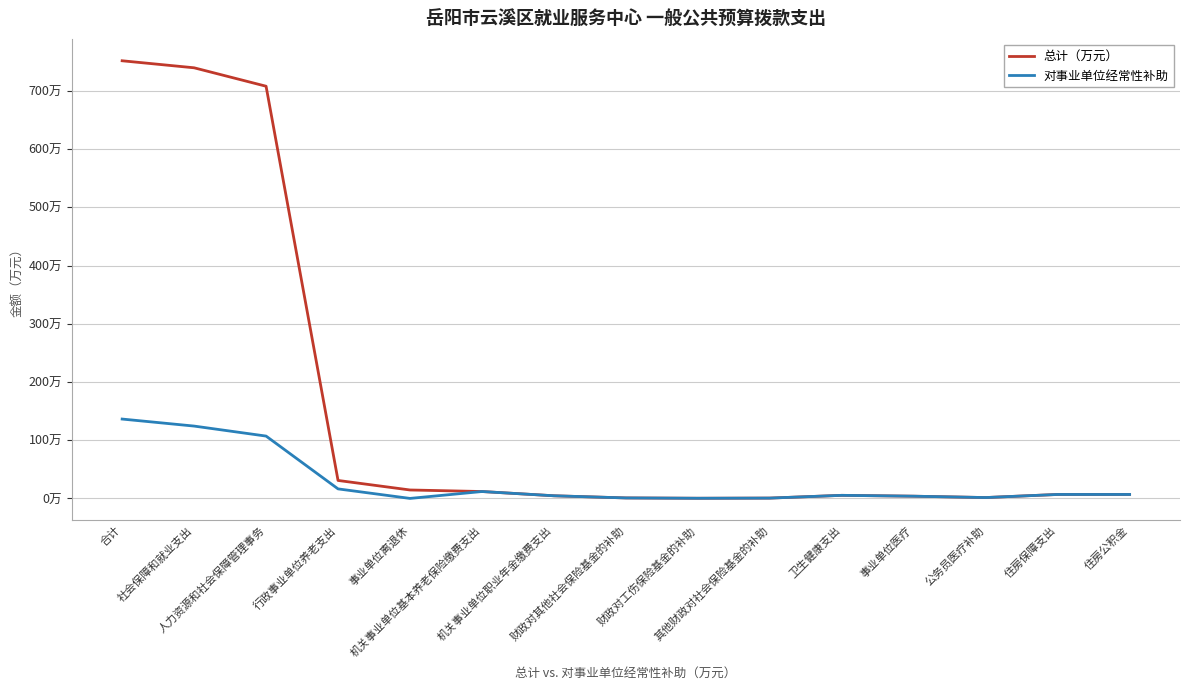

Reading left to right, list all the values displayed in this chart.

总计（万元）: 合计=751.8	社会保障和就业支出=739.7	人力资源和社会保障管理事务=708.1	行政事业单位养老支出=30.8	事业单位离退休=14.5	机关事业单位基本养老保险缴费支出=11.8	机关事业单位职业年金缴费支出=4.5	财政对其他社会保险基金的补助=0.8	财政对工伤保险基金的补助=0.3	其他财政对社会保险基金的补助=0.6	卫生健康支出=5.3	事业单位医疗=3.8	公务员医疗补助=1.5	住房保障支出=6.8	住房公积金=6.8
对事业单位经常性补助: 合计=136.3	社会保障和就业支出=124.3	人力资源和社会保障管理事务=107.1	行政事业单位养老支出=16.4	事业单位离退休=0.0	机关事业单位基本养老保险缴费支出=11.8	机关事业单位职业年金缴费支出=4.5	财政对其他社会保险基金的补助=0.8	财政对工伤保险基金的补助=0.3	其他财政对社会保险基金的补助=0.6	卫生健康支出=5.3	事业单位医疗=3.8	公务员医疗补助=1.5	住房保障支出=6.8	住房公积金=6.8